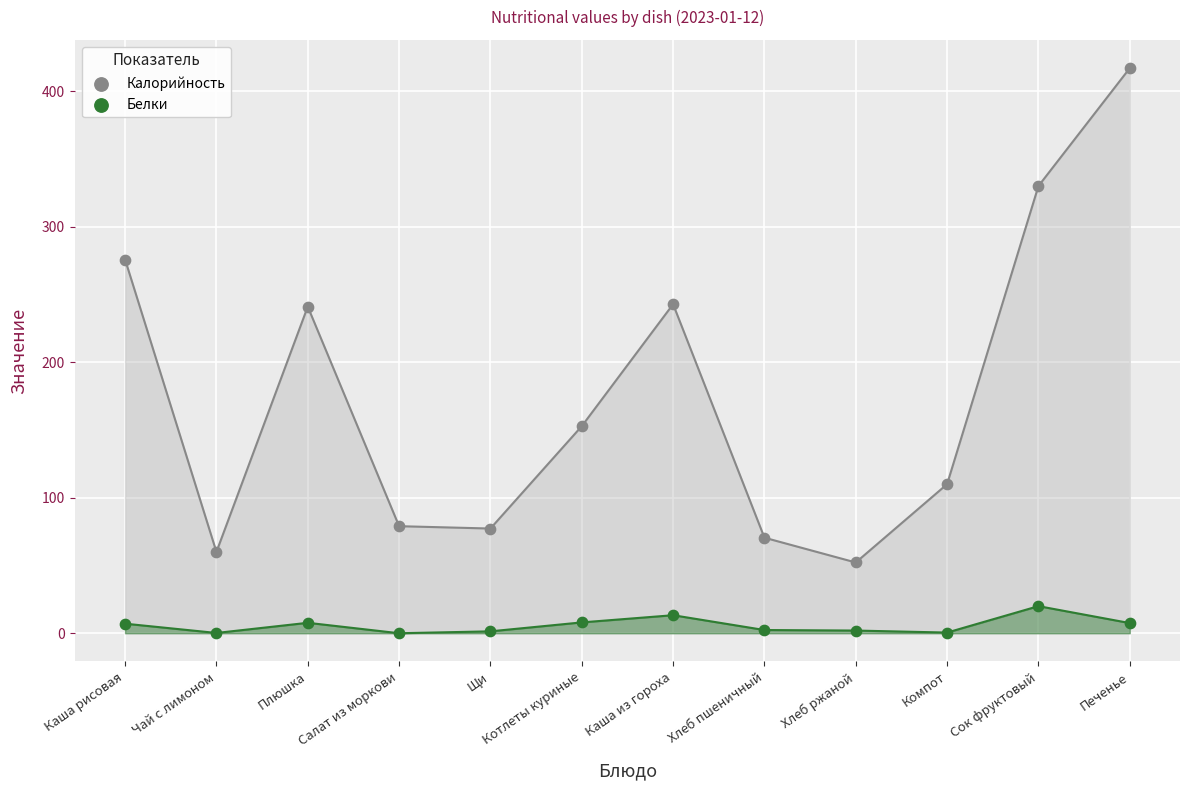

Which series has the largest Y range (max minus min)?

Калорийность